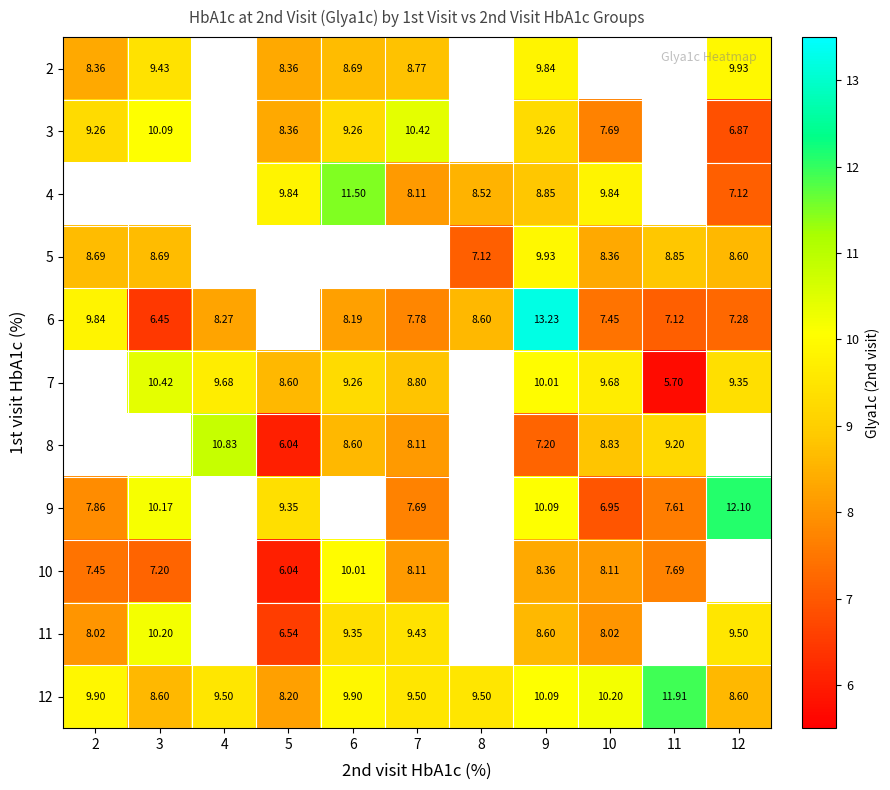

What is the maximum value shown in the chart?

13.2